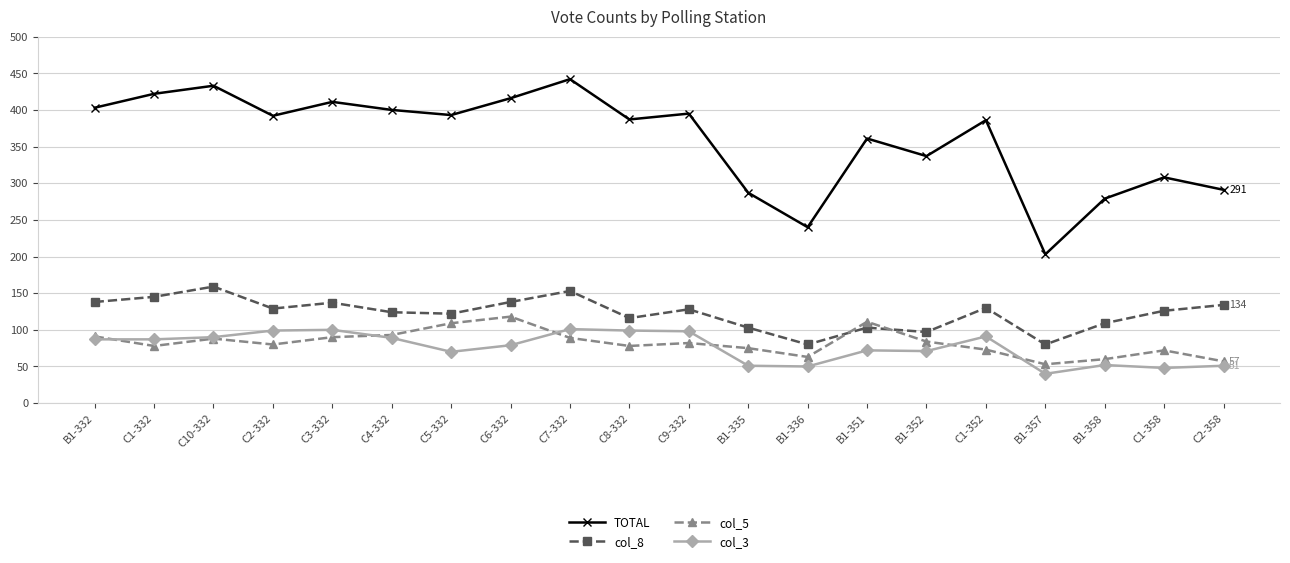

How many distinct data groups are displayed?

4